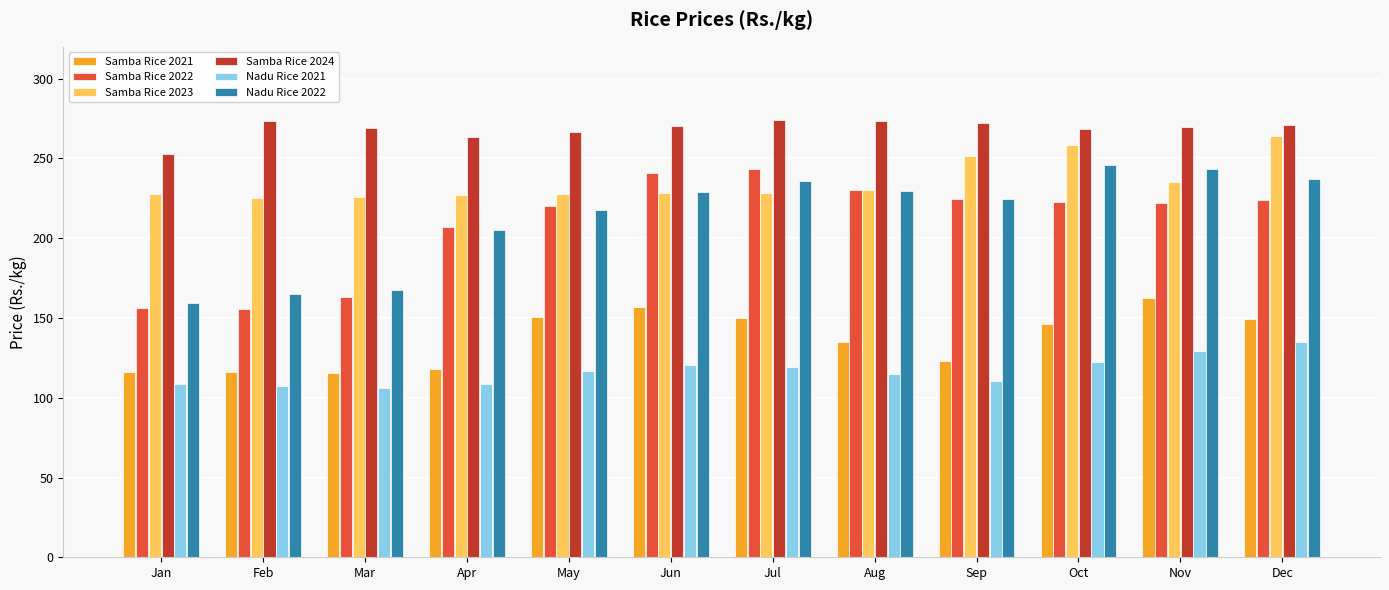

What is the sum of the Samba Rice 2024 values at Oct and Feb?

541.5